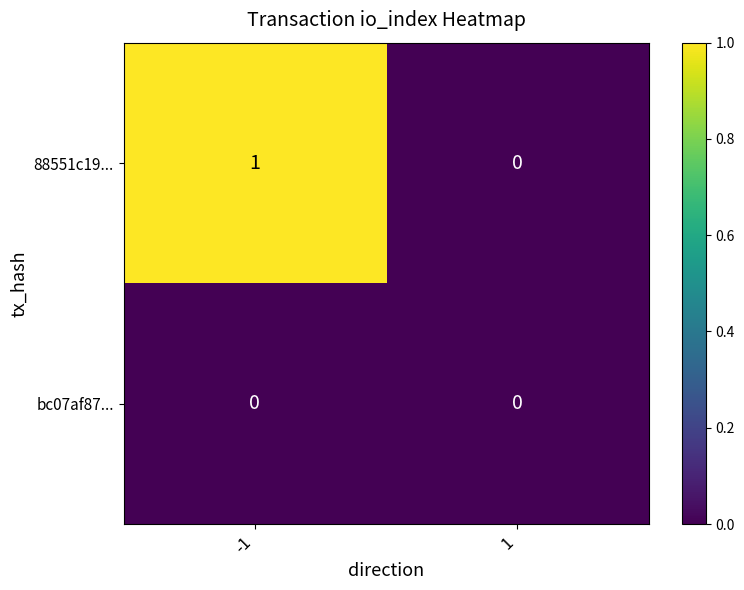

List the series in order of their peak value, lowest first.

bc07af87..., 88551c19...